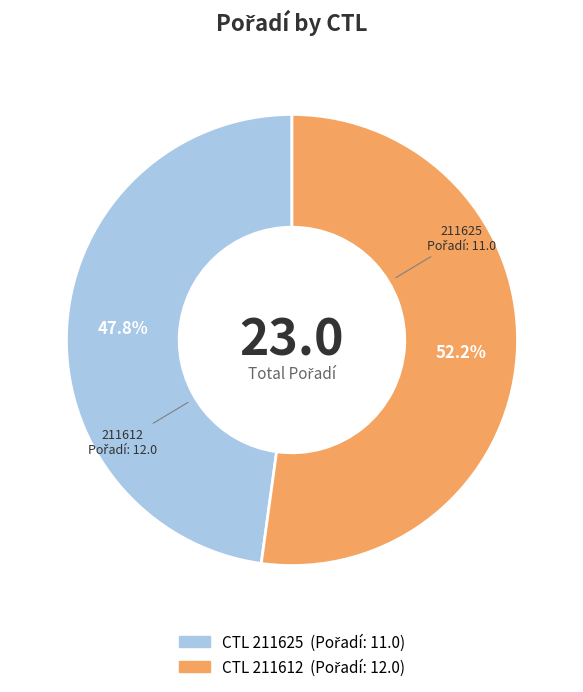

Is there a majority slice in this chart?

Yes